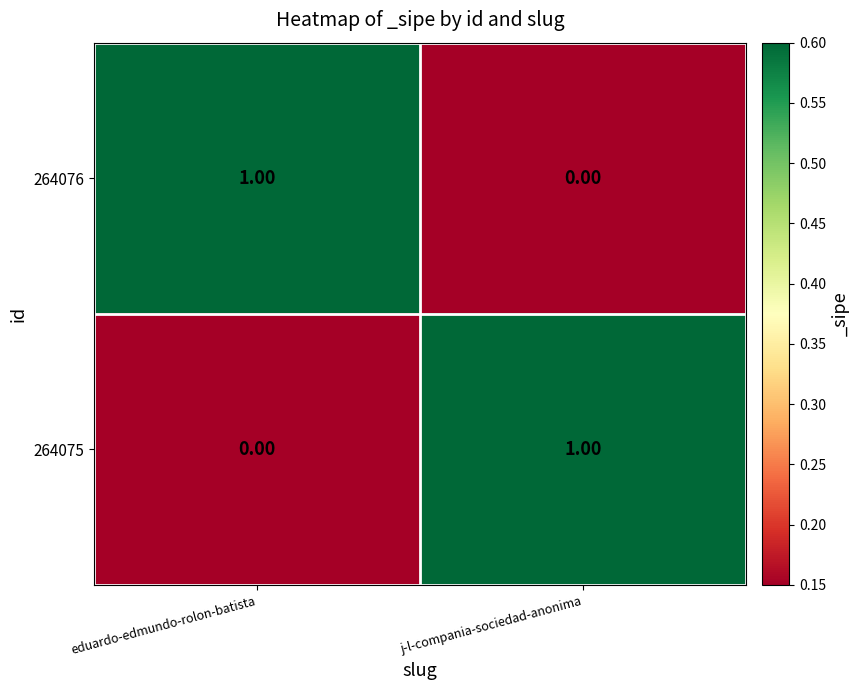

Rank the categories by 264076 value from lowest to highest.

j-l-compania-sociedad-anonima, eduardo-edmundo-rolon-batista